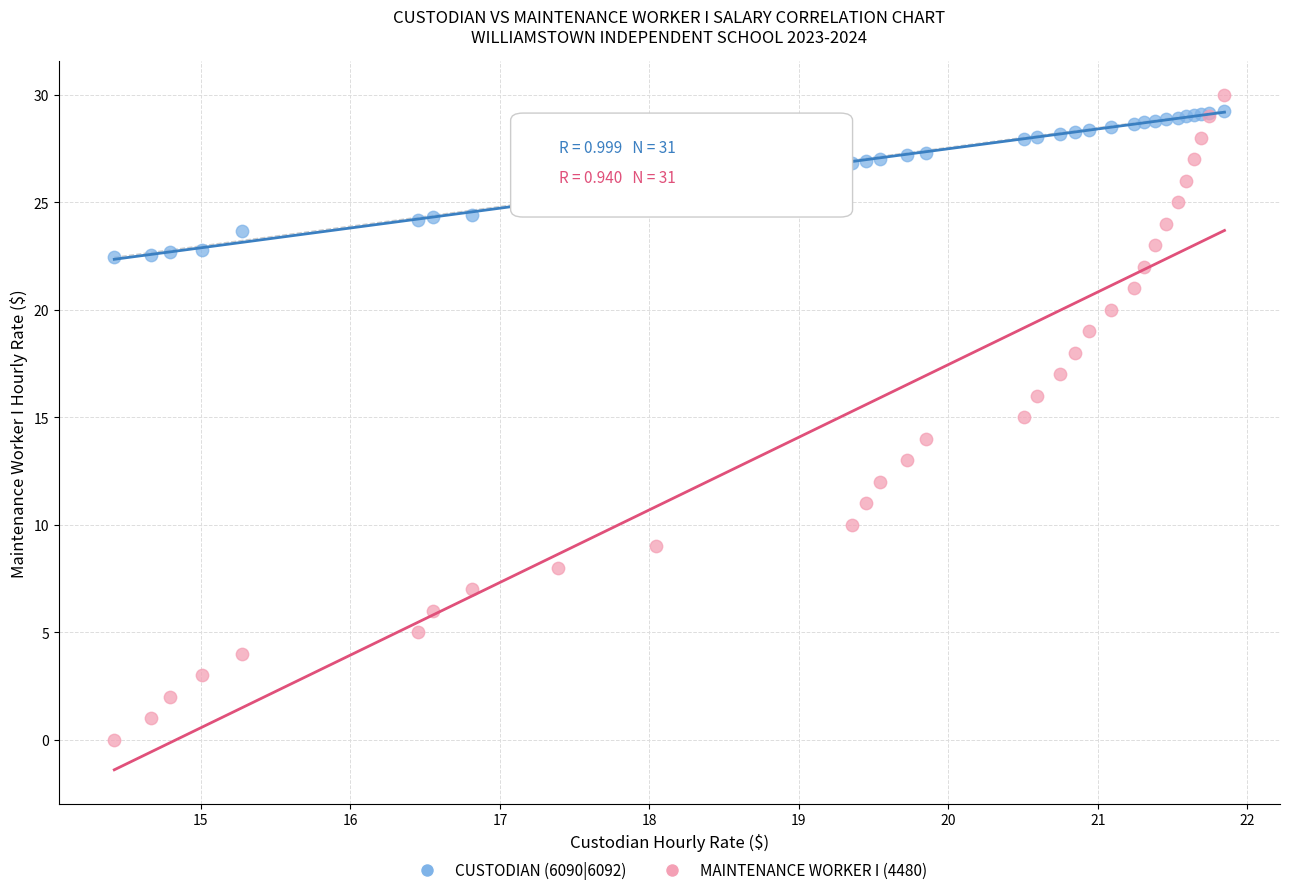

What are all the series names shown in the legend?

CUSTODIAN (6090|6092), MAINTENANCE WORKER I (4480)